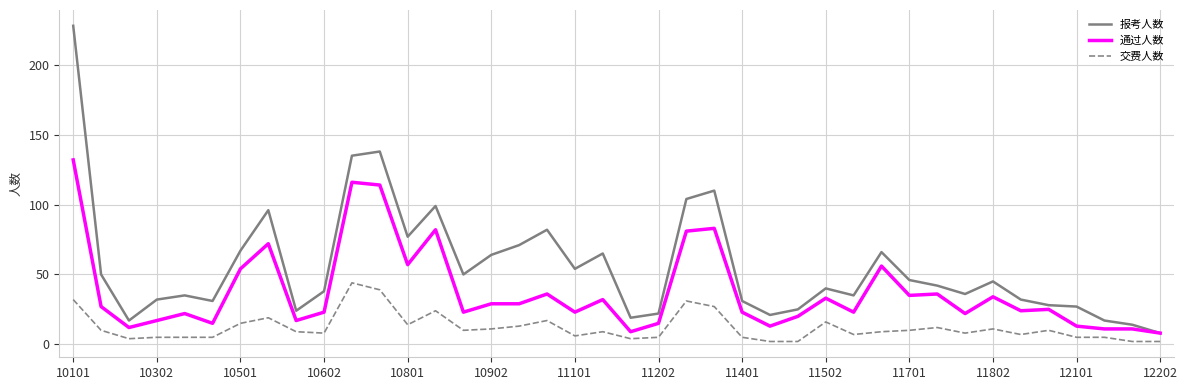

Which series has the widest spread of values?

报考人数